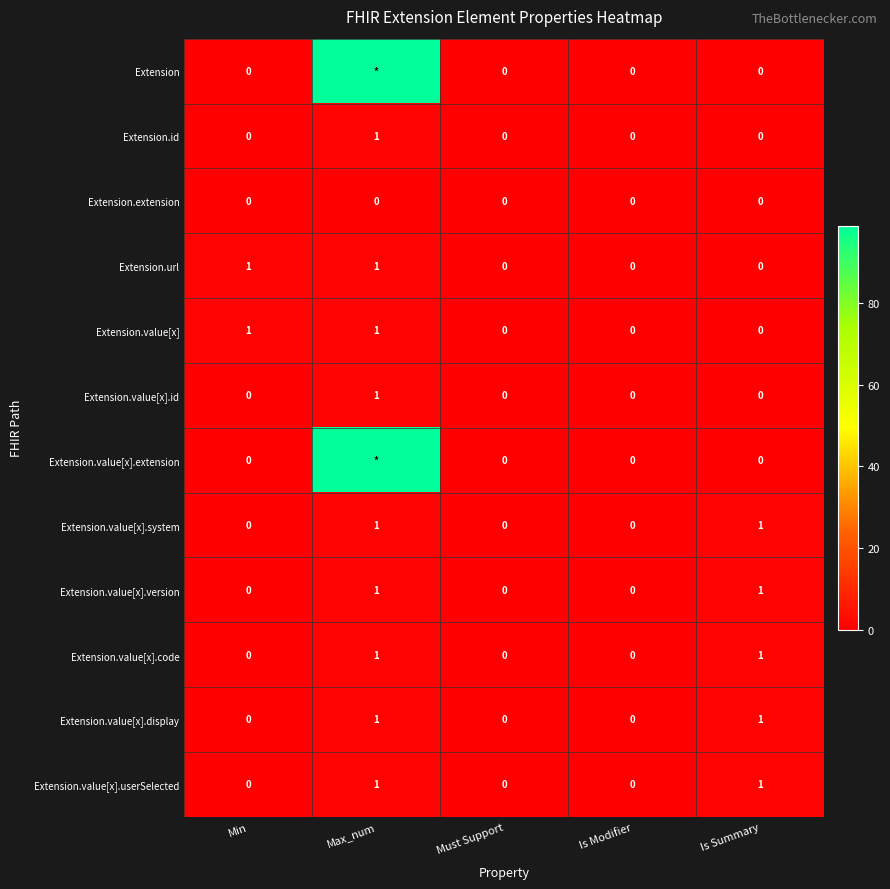

What is the total value across all series at Is Summary?

5